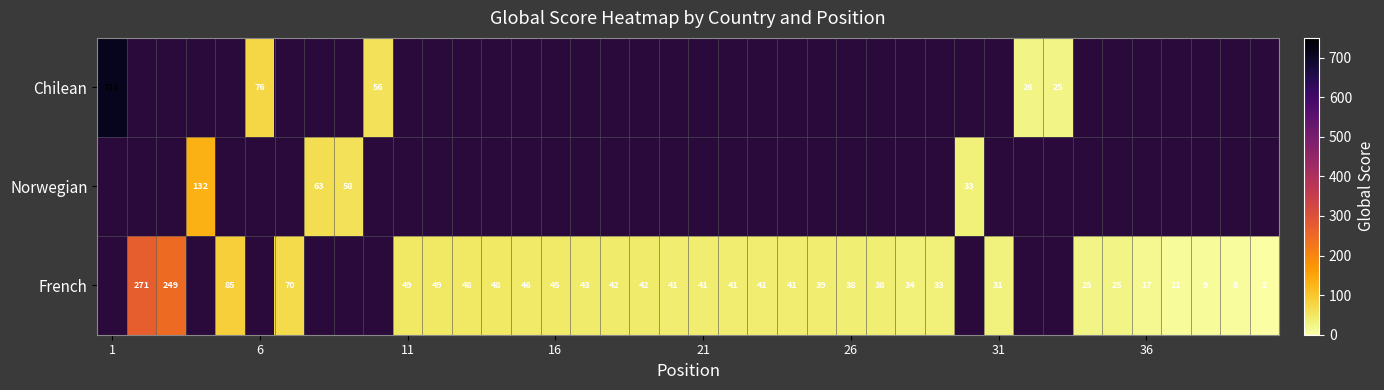

True or false: French has a value of 9 at 36.

False